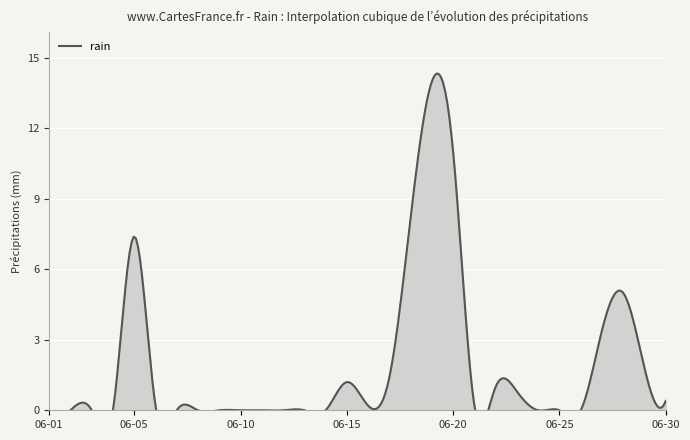

Approximately how many times larger is the value at 2021-06-18 compared to 2021-06-22?

8.2